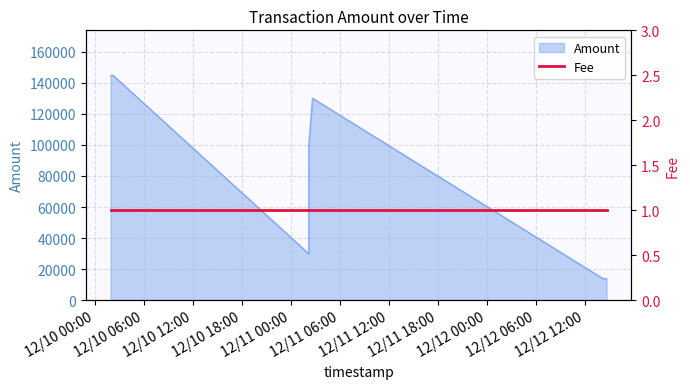

At which category does the data reach its first local peak?

2017-12-11 02:39:20